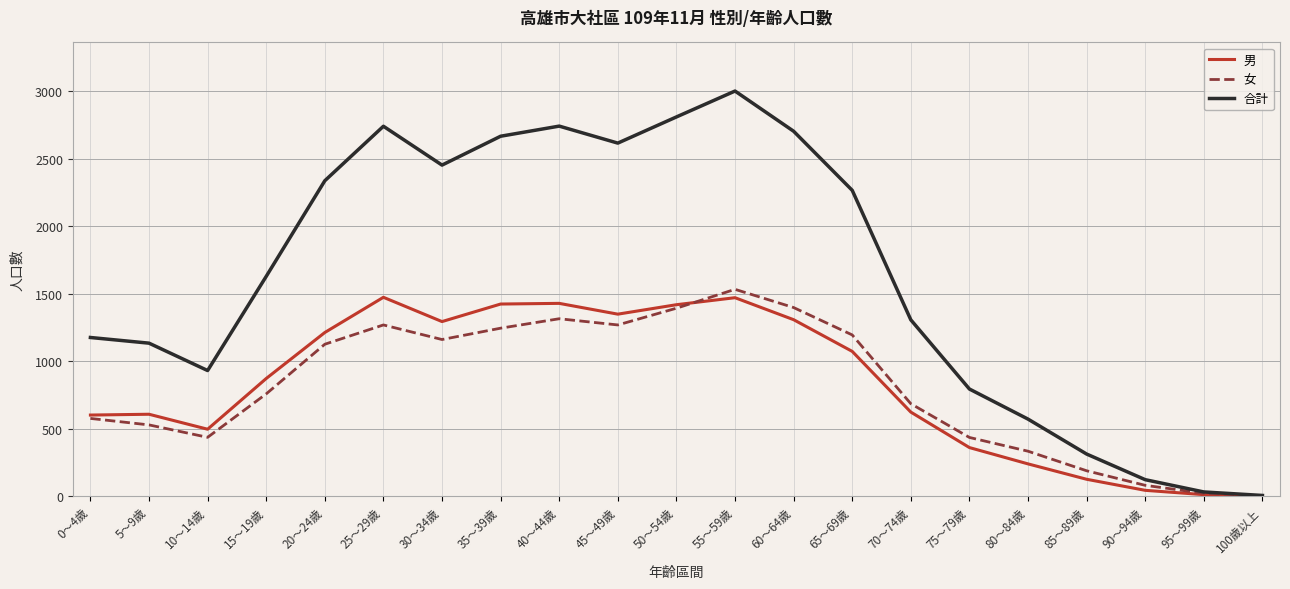

Is this an area chart (filled region under the line)?

No